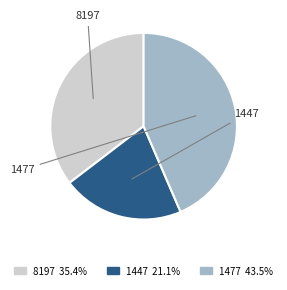

How much of the chart is everything except 8197?

64.6%